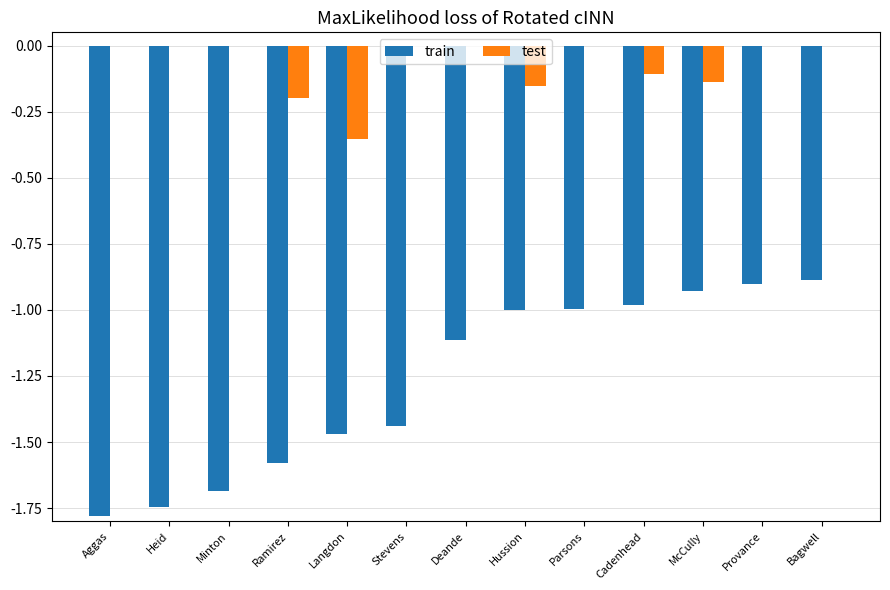

What is the total value across all series at Parsons?

-1.0